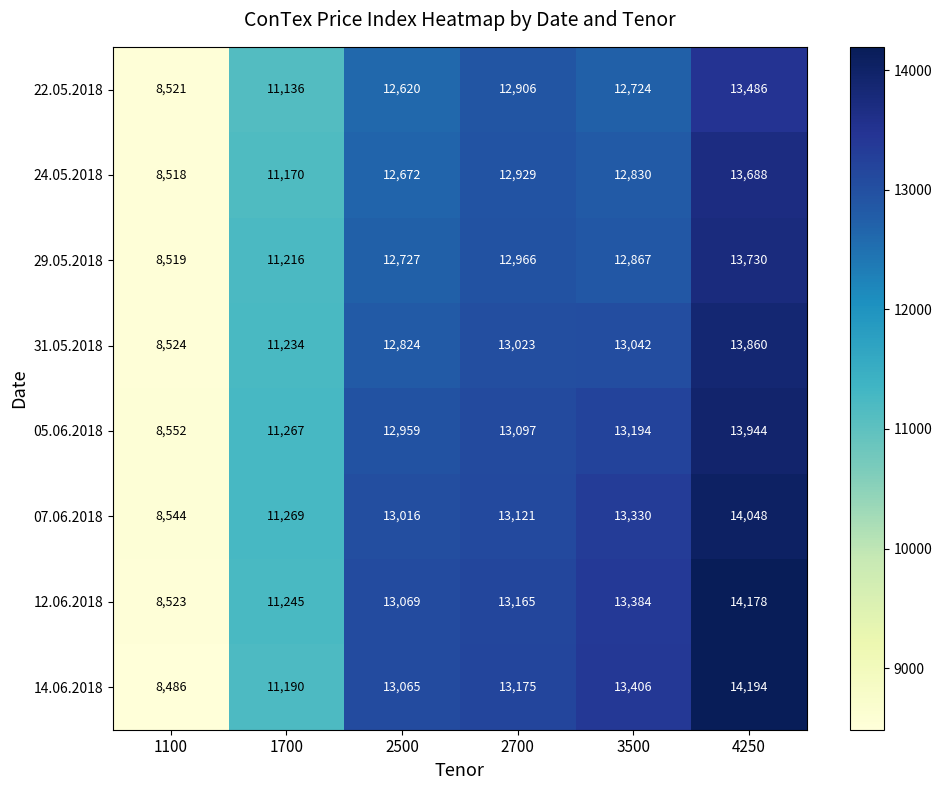

What is the spread (max minus min) of values at 1100?

66